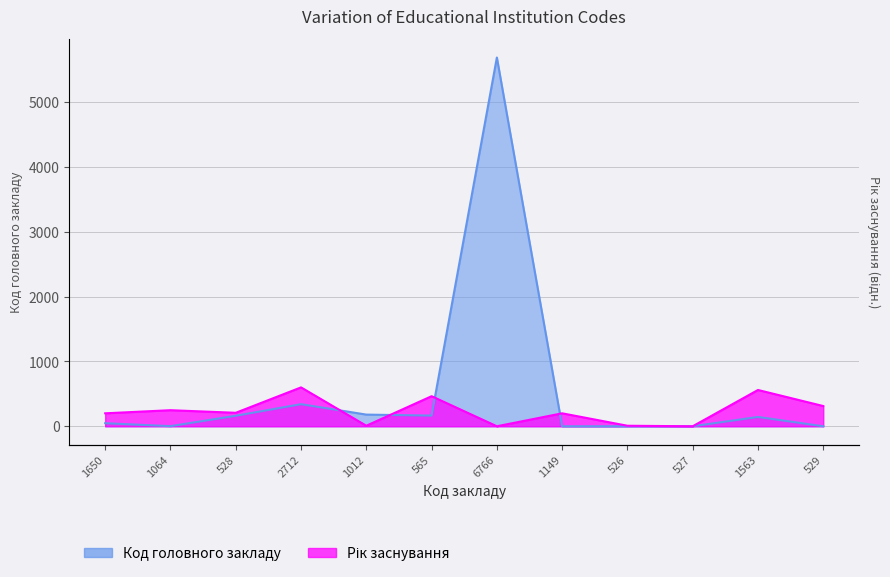

Rank the categories by value from highest to lowest.

6766, 2712, 1012, 565, 528, 1563, 1650, 1064, 1149, 526, 527, 529